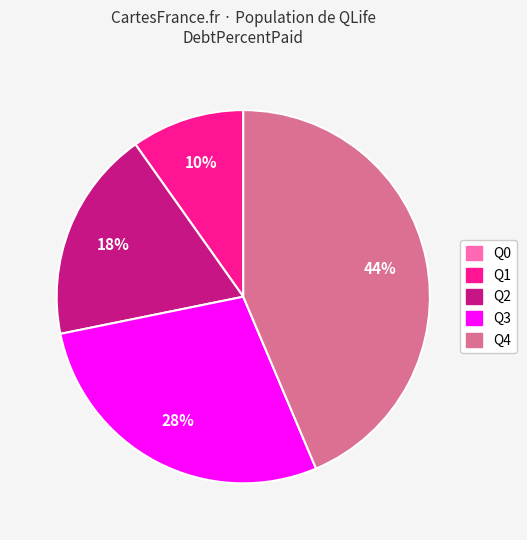

What is the largest slice in the pie chart?

Q4